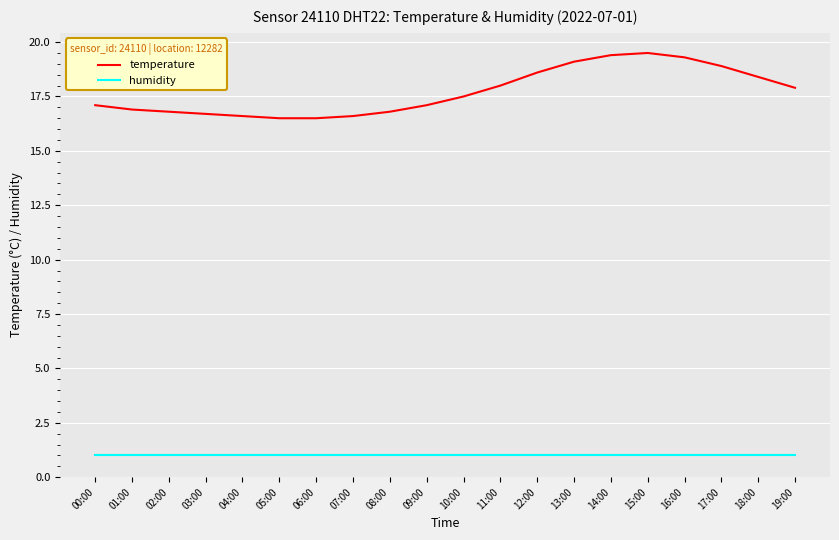

Which series has the widest spread of values?

temperature